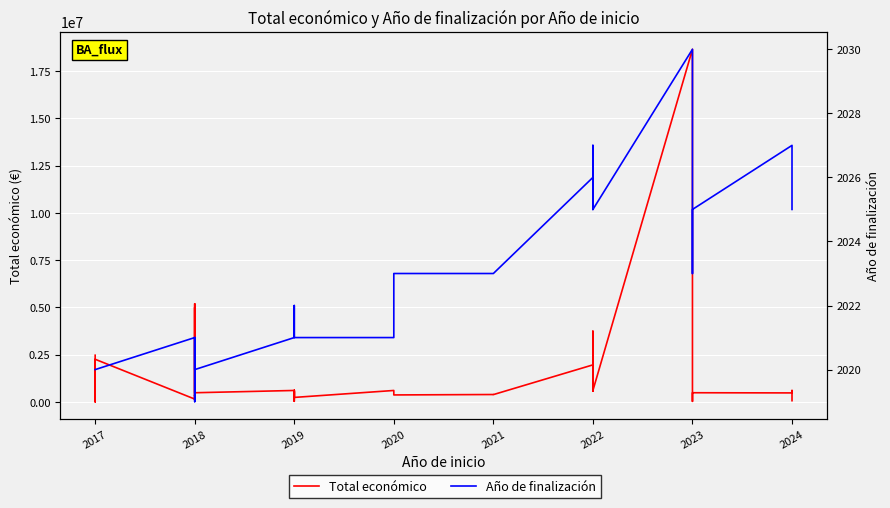

Reading right to left, what are all the values shown in this chart?

Total económico: 60000	599211	470675	479882	25640	60000	18656636	599480	3736434	563721	1954580	380777	385549	363424	599636	232189	444167	547512	497232	26919	595133	592376	599644	308500	600000	479500	4902645	5187255	311553	4995722	523022	98861	348210	144750	2250674	9000	9999	989973	10000	2464572
Año de finalización: 2025	2027	2027	2025	2023	2025	2030	2025	2027	2025	2026	2023	2023	2023	2021	2021	2021	2021	2021	2022	2021	2021	2021	2021	2021	2020	2021	2020	2020	2019	2020	2020	2021	2021	2020	2020	2020	2020	2020	2020